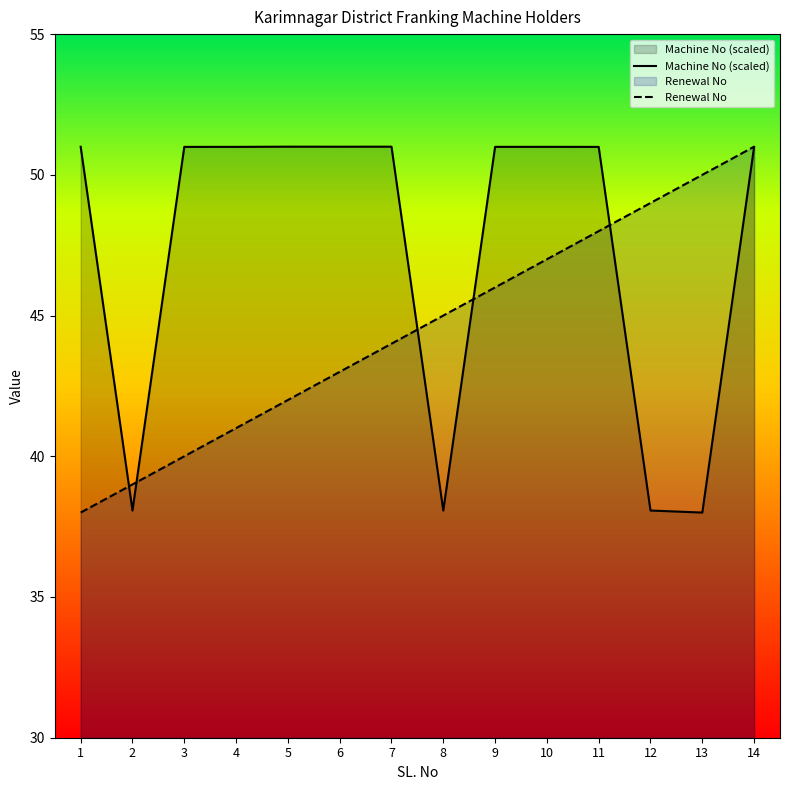

How many times do Machine No (scaled) and Renewal No cross each other?

5